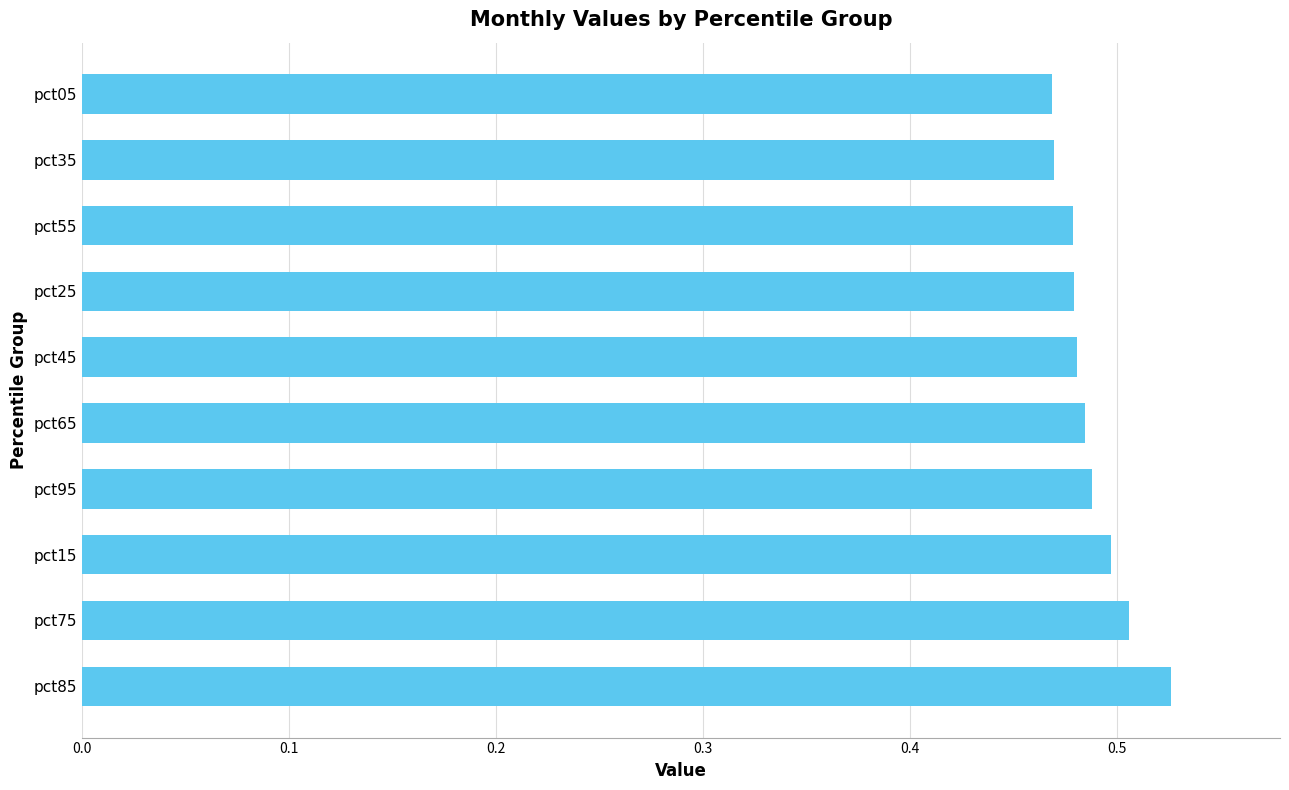

How many bars are there in total?

10